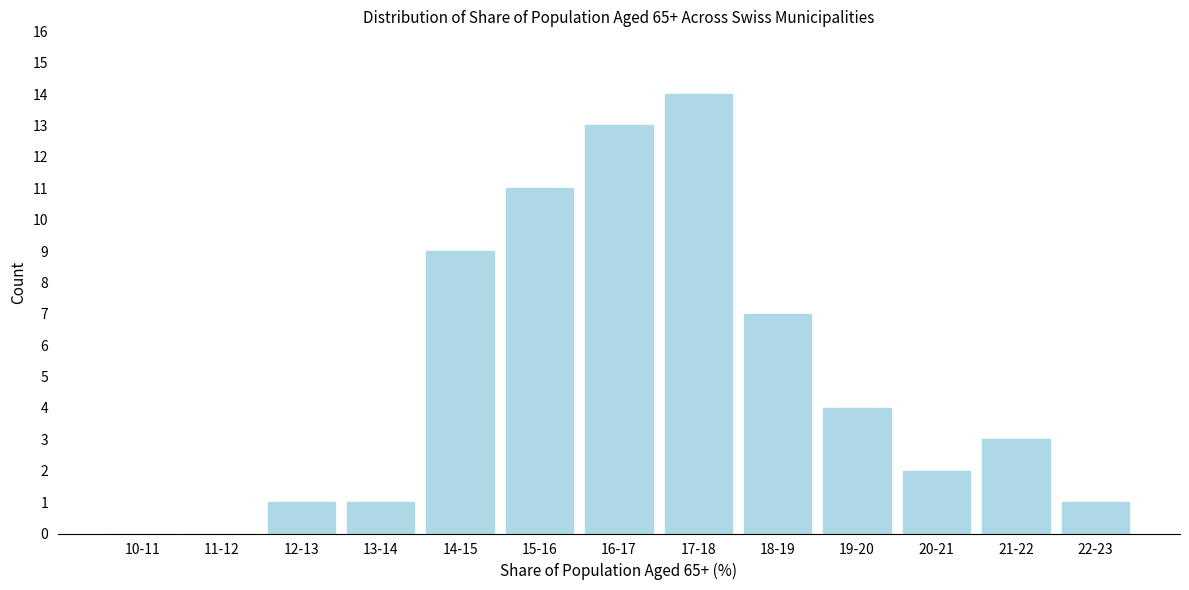

Reading left to right, what are all the values shown in this chart?

10-11=0	11-12=0	12-13=1	13-14=1	14-15=9	15-16=11	16-17=13	17-18=14	18-19=7	19-20=4	20-21=2	21-22=3	22-23=1